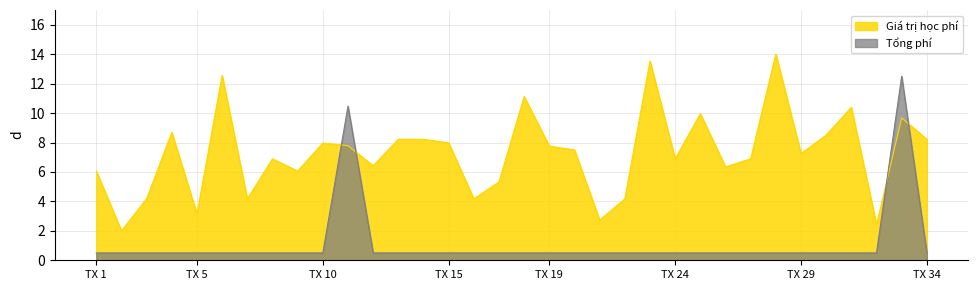

The value of Giá trị học phí at TX 15 is 8.0. True or false?

True